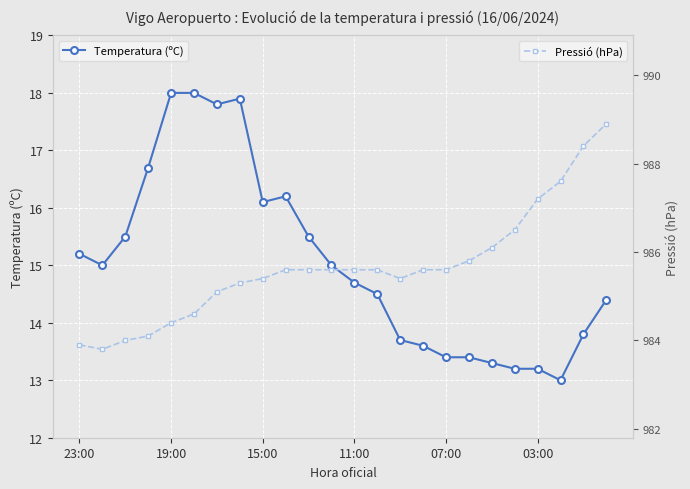

Which series has the largest range (max minus min)?

Pressió (hPa)